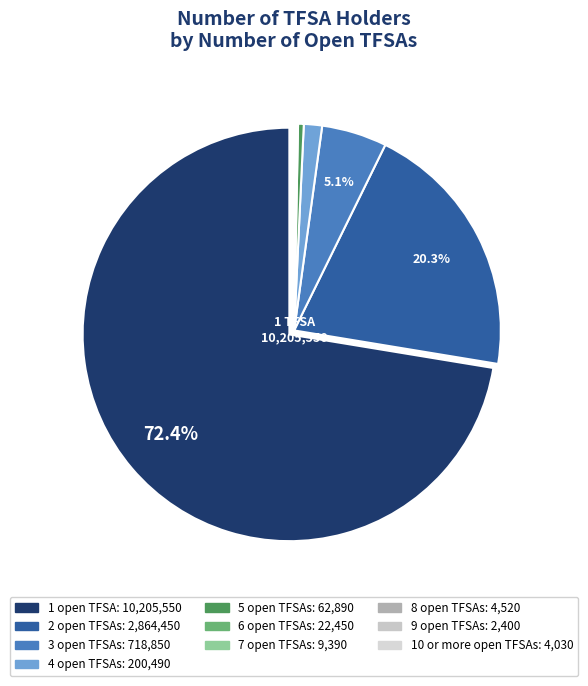

What is the largest slice in the pie chart?

1